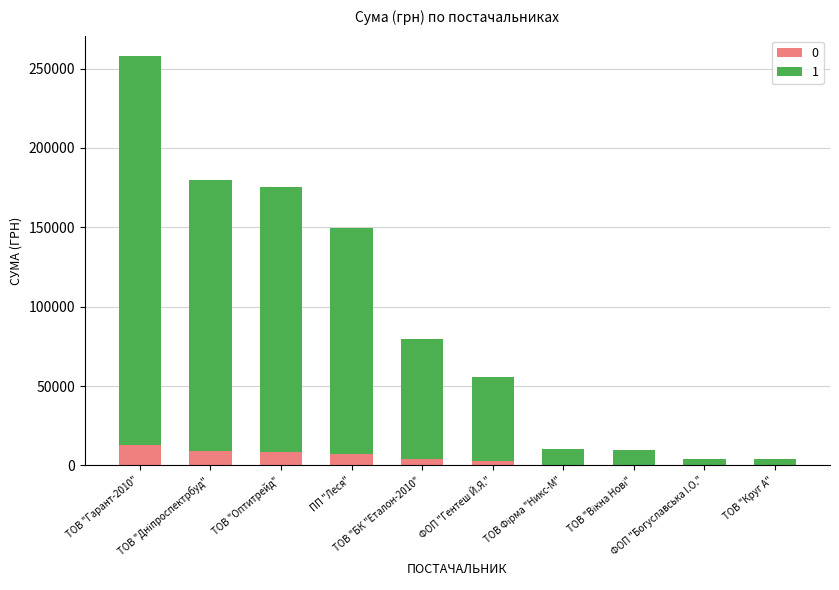

What is the highest value of the 0 series?

12892.8